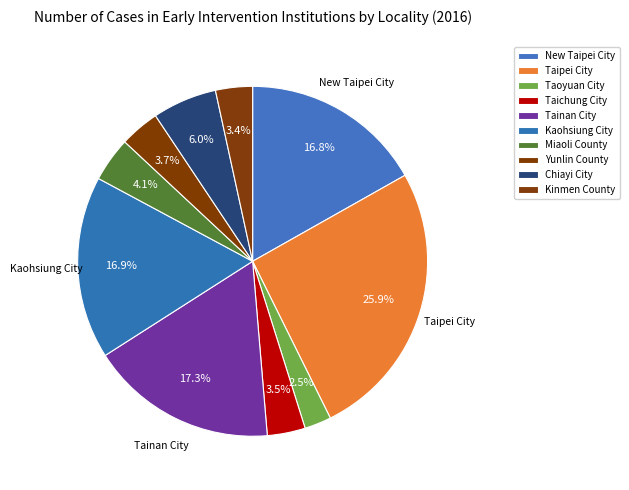

To the nearest percent, what portion does Taipei City represent?

26%